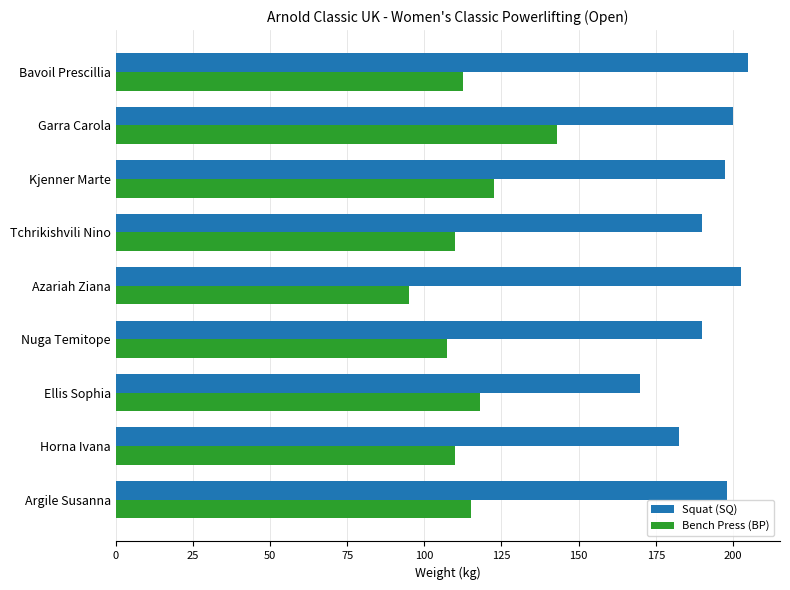

Rank the series by their maximum value, from highest to lowest.

Squat (SQ), Bench Press (BP)